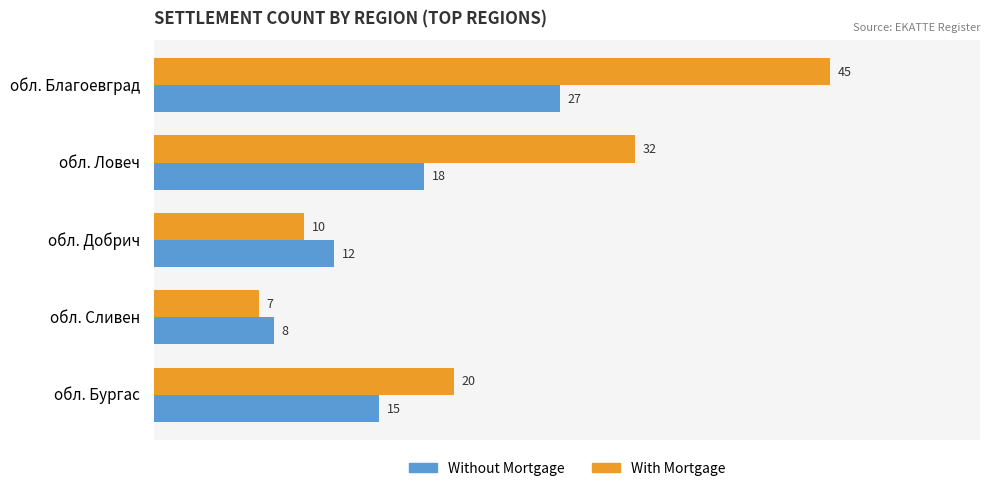

Which category has the lowest value in the With Mortgage series?

обл. Сливен